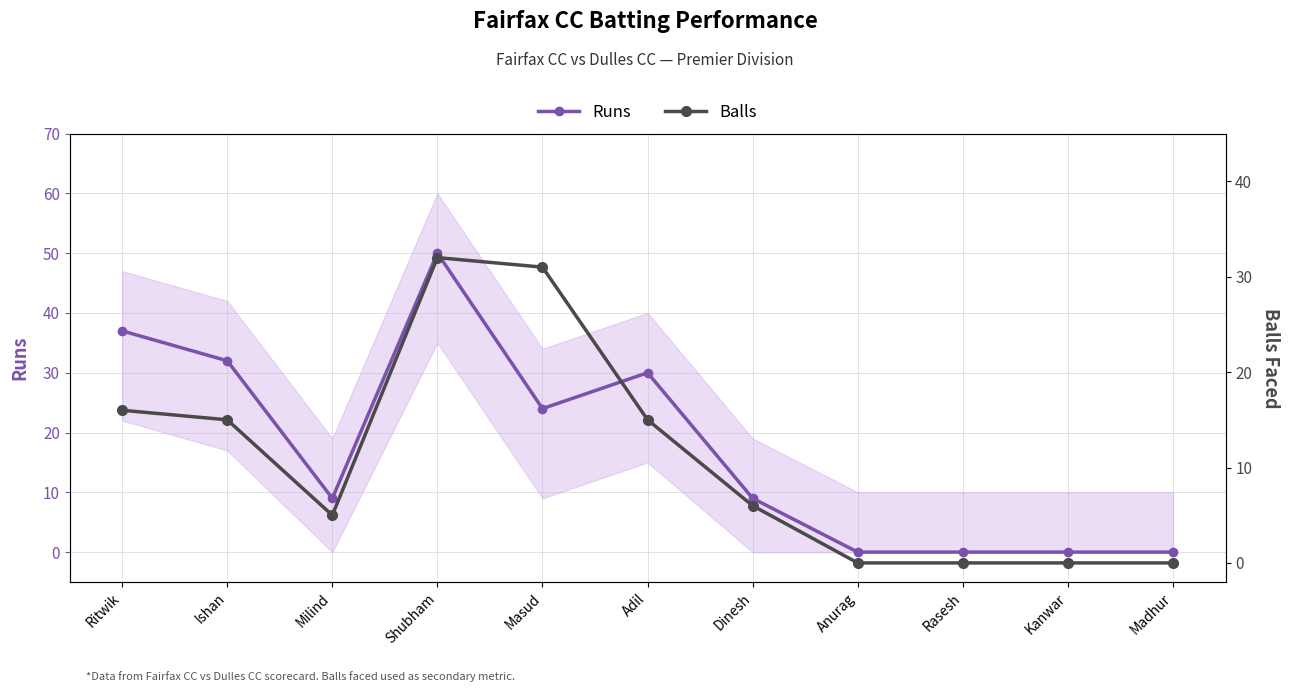

After their last crossing, which series has the higher values: Balls or Runs?

Runs